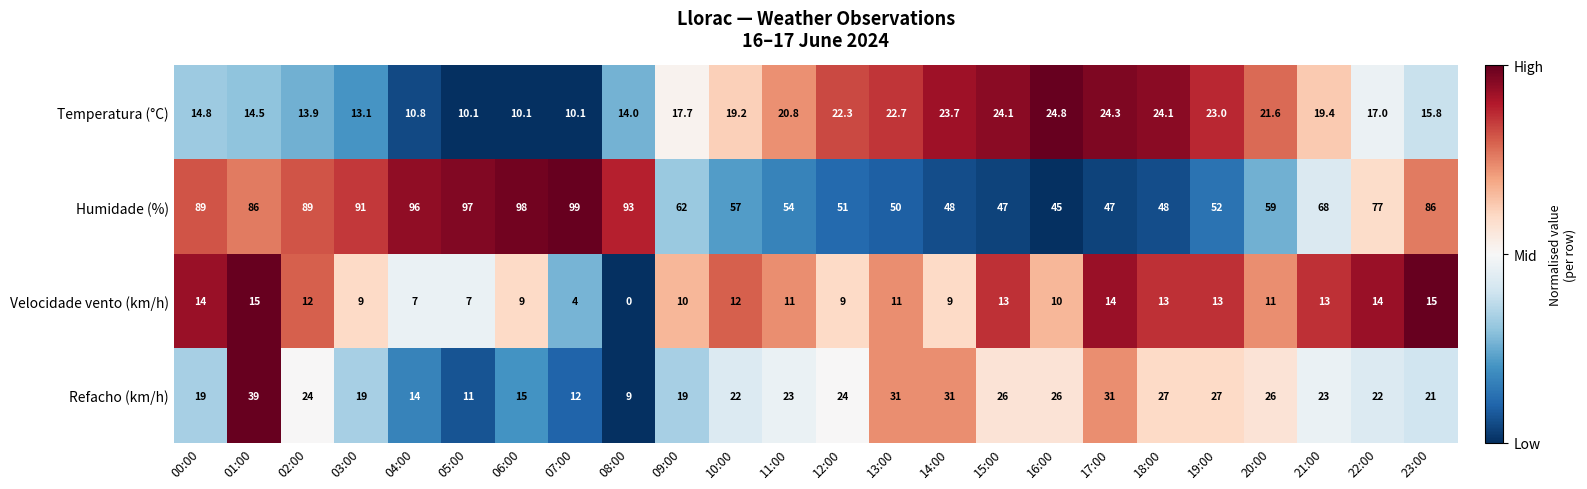

True or false: Humidade (%) has a value of 21.1 at 05:00.

False